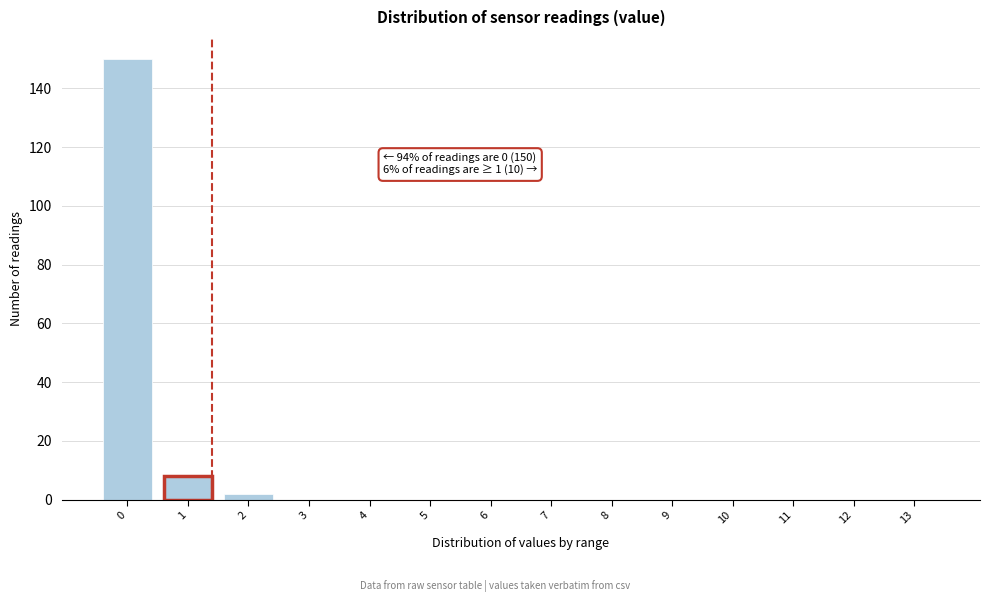

Reading left to right, what are all the values shown in this chart?

0=150	1=8	2=2	3=0	4=0	5=0	6=0	7=0	8=0	9=0	10=0	11=0	12=0	13=0